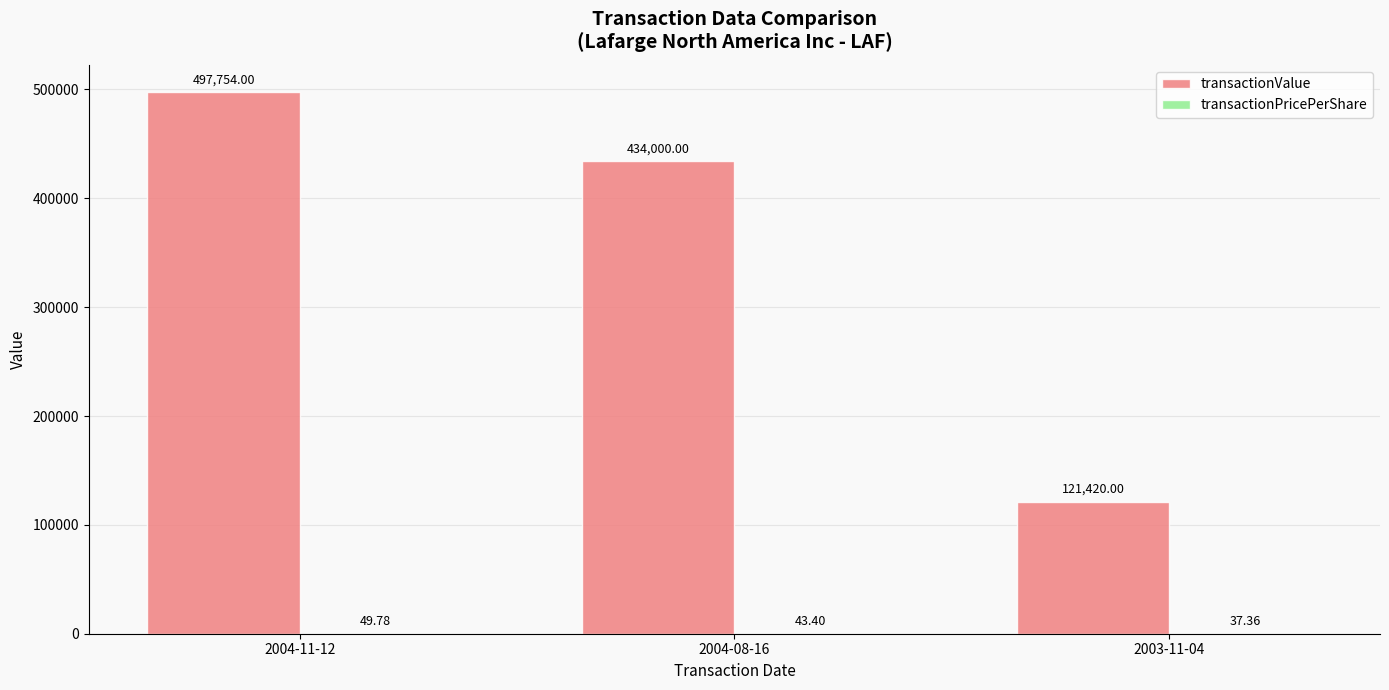

At which category is the sum across all series the highest?

2004-11-12